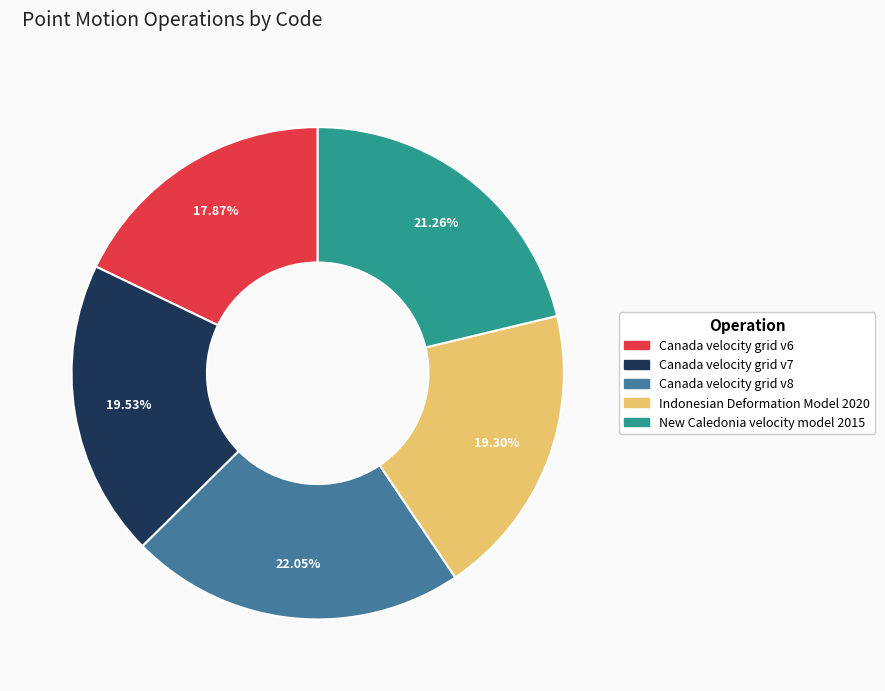

Which has a higher value, Canada velocity grid v8 or Canada velocity grid v7?

Canada velocity grid v8